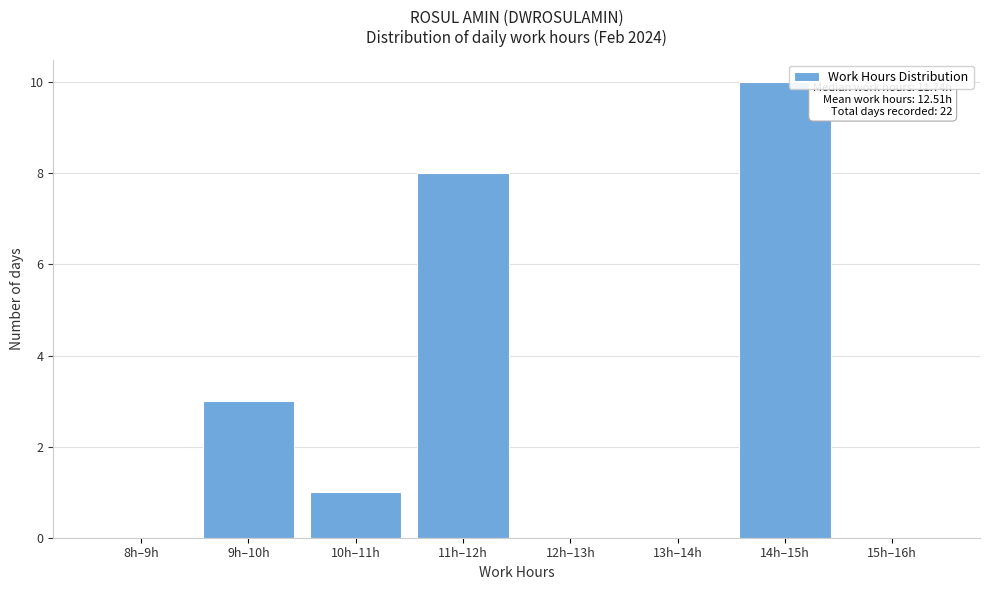

Reading left to right, extract all data points from this chart.

8h–9h=0	9h–10h=3	10h–11h=1	11h–12h=8	12h–13h=0	13h–14h=0	14h–15h=10	15h–16h=0